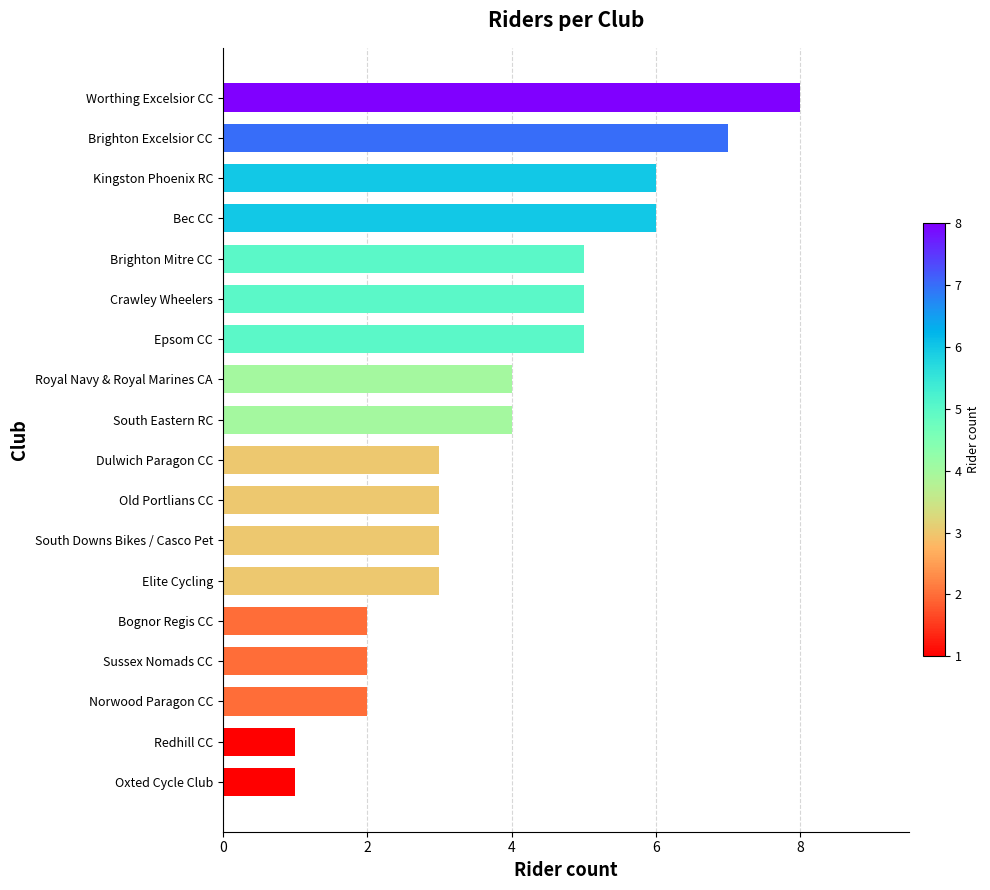

What is the maximum value shown in the chart?

8